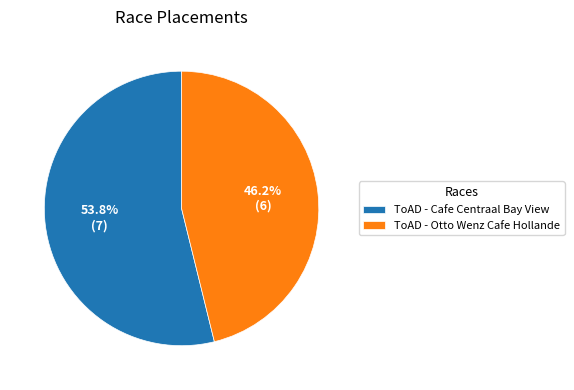

To the nearest percent, what is the average slice percentage?

50%